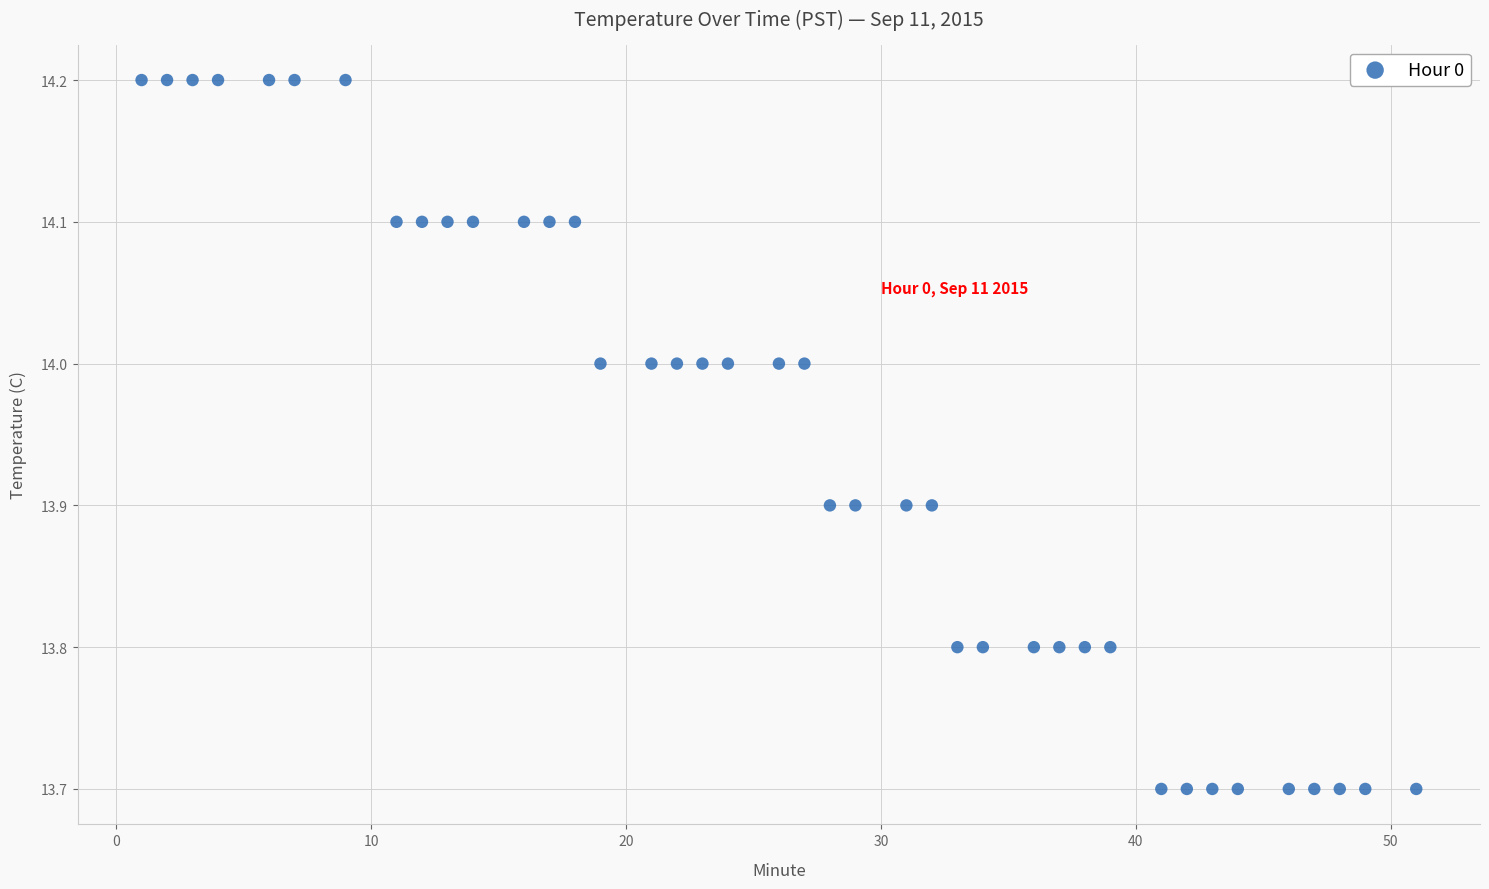

What is the range of Y values (max minus min)?

0.5